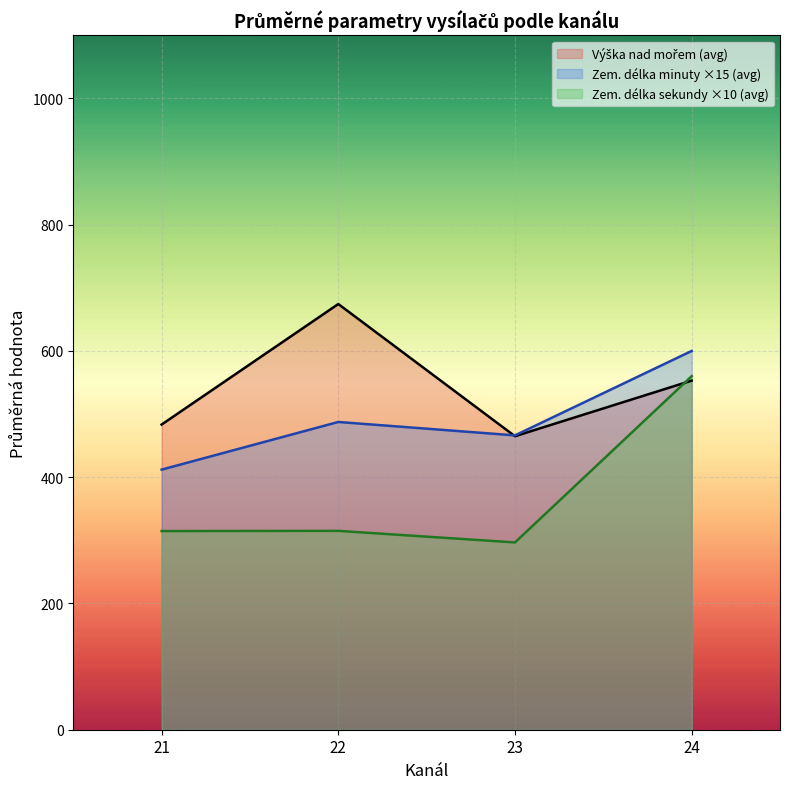

The Zem. délka sekundy ×10 (avg) series shows 560.0 at 24. True or false?

True